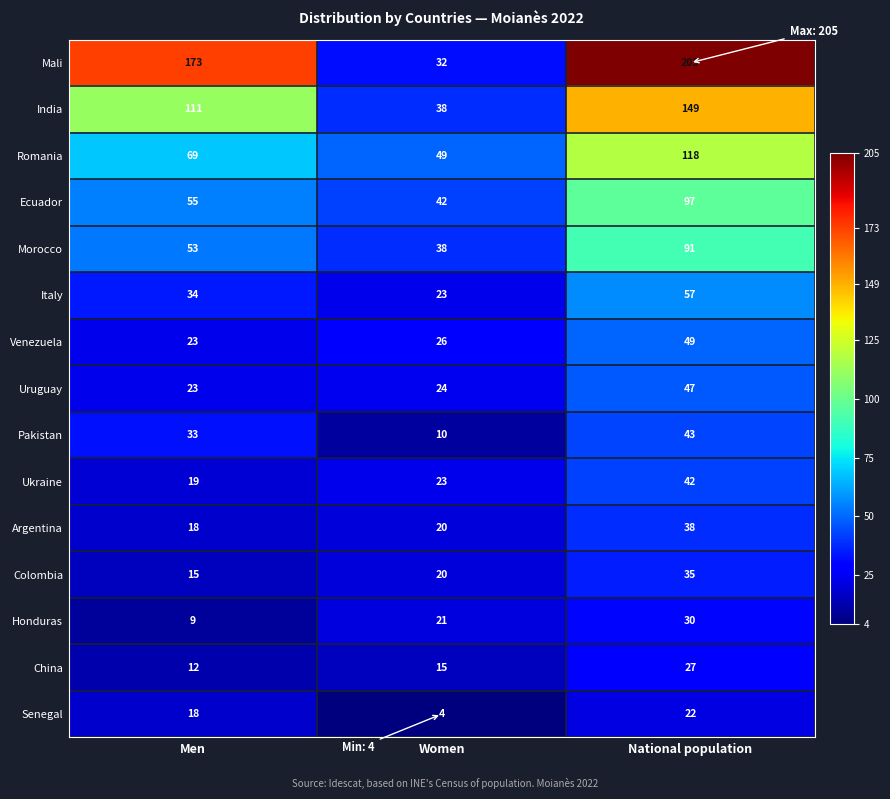

Count the Argentina values in the range 18 to 38.

3